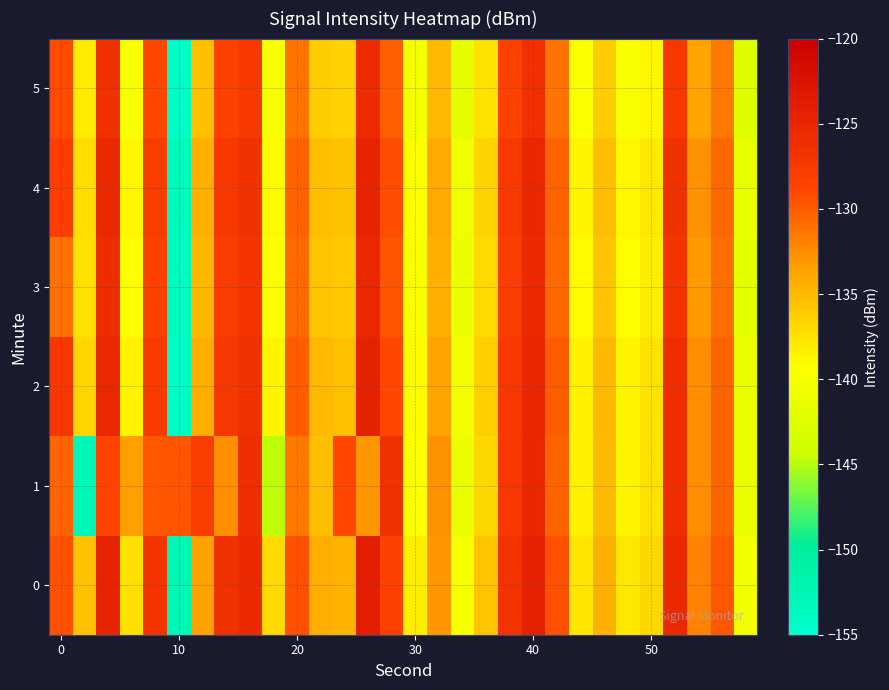

What is the minimum value shown in the chart?

-154.4